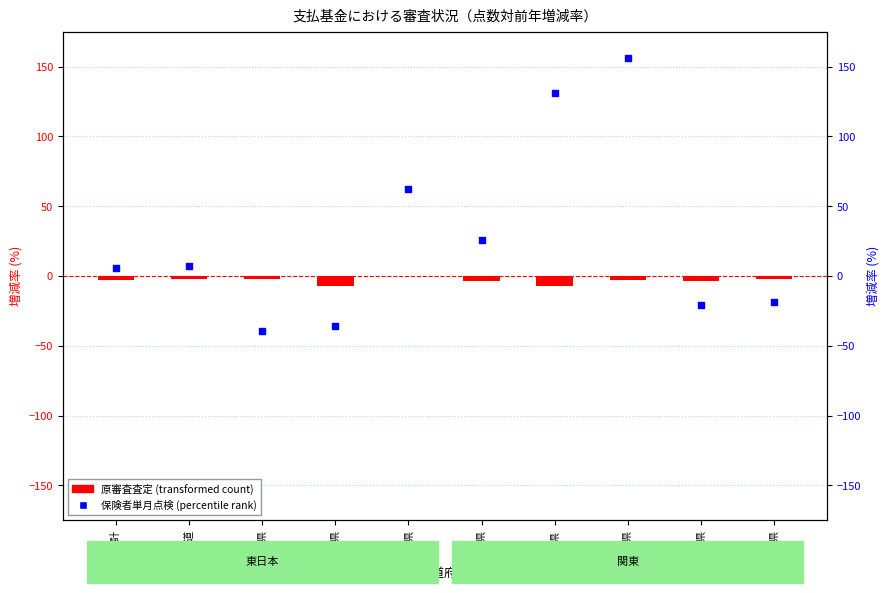

What is the total value across all series at 全国計?

3.3